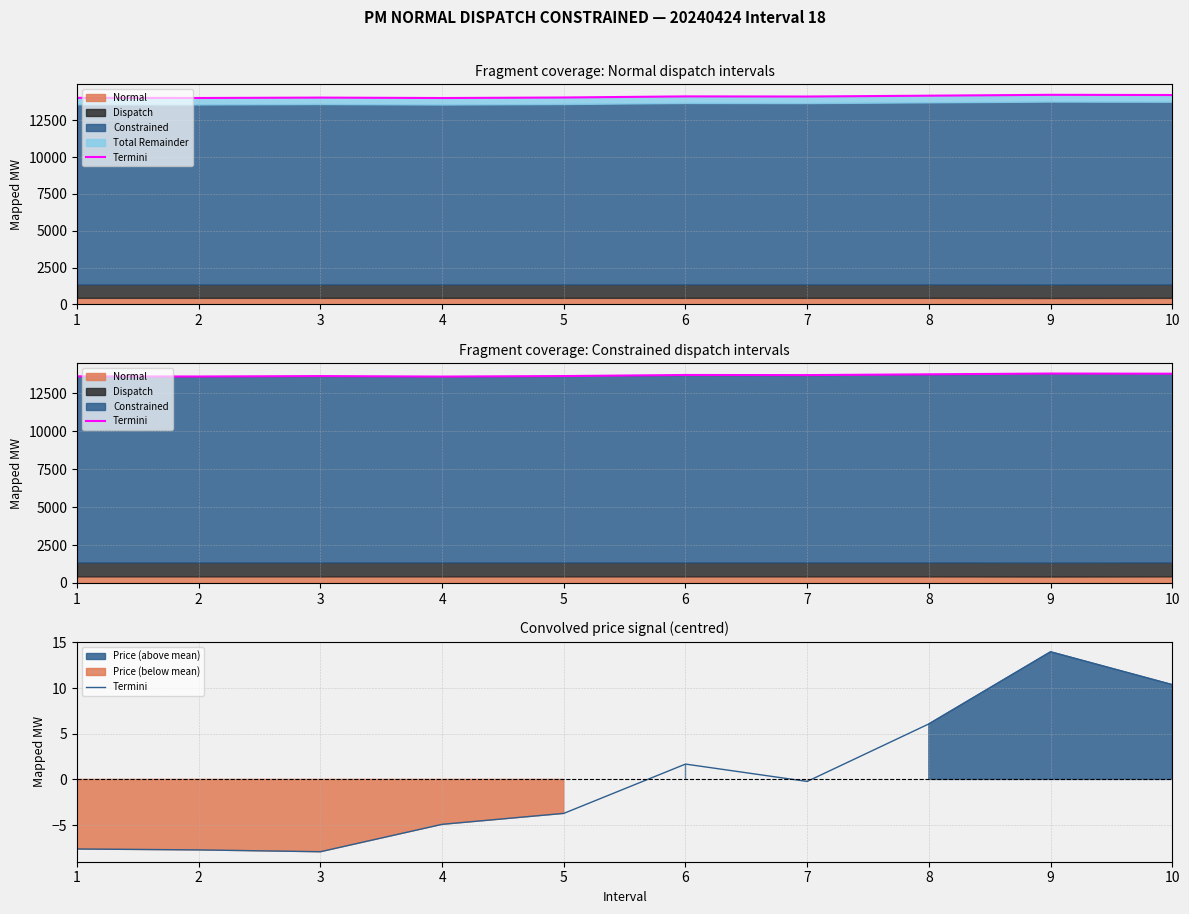

True or false: the data has more than 2 interior local peaks.

False